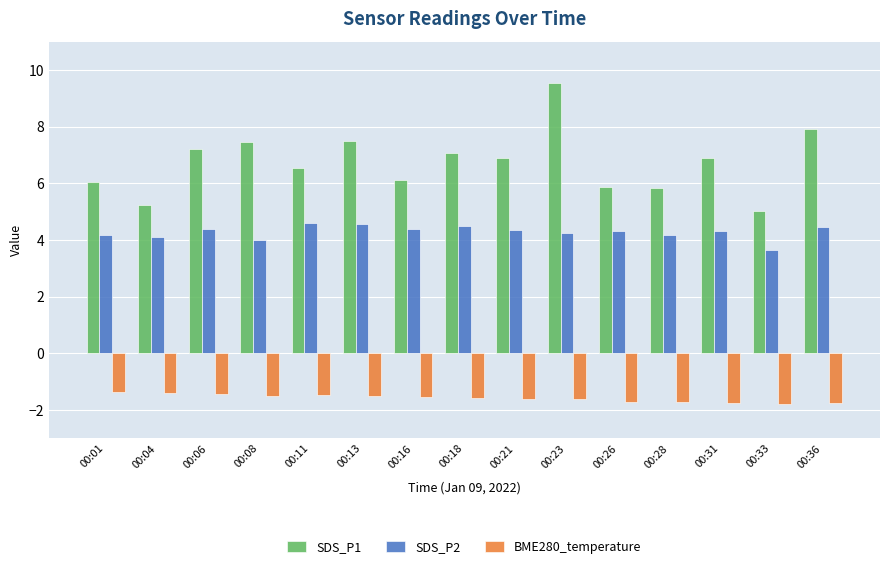

What is the maximum value shown in the chart?

9.5